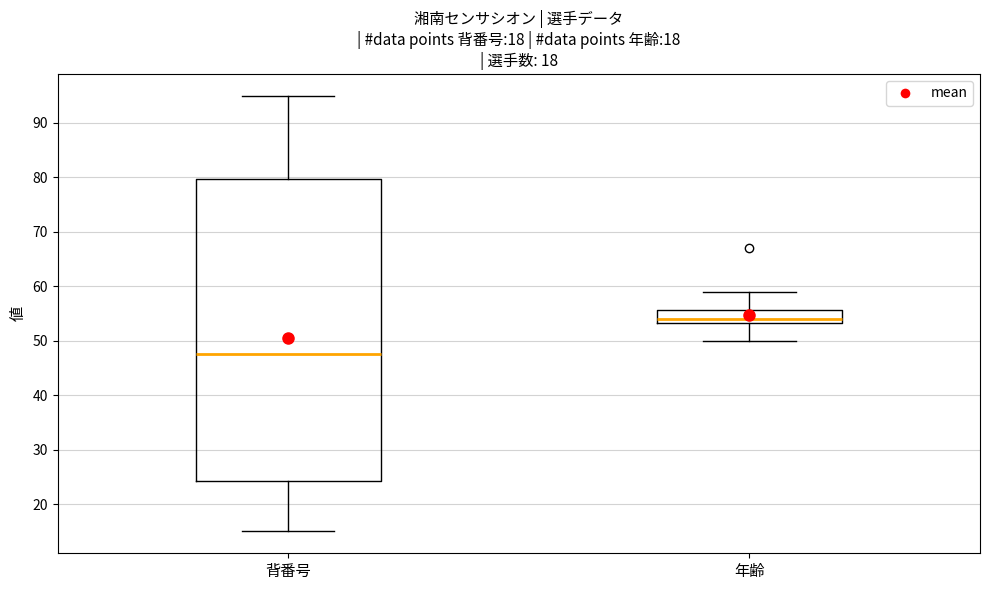

Comparing the boxes themselves (not the whiskers), which one is the tallest?

背番号